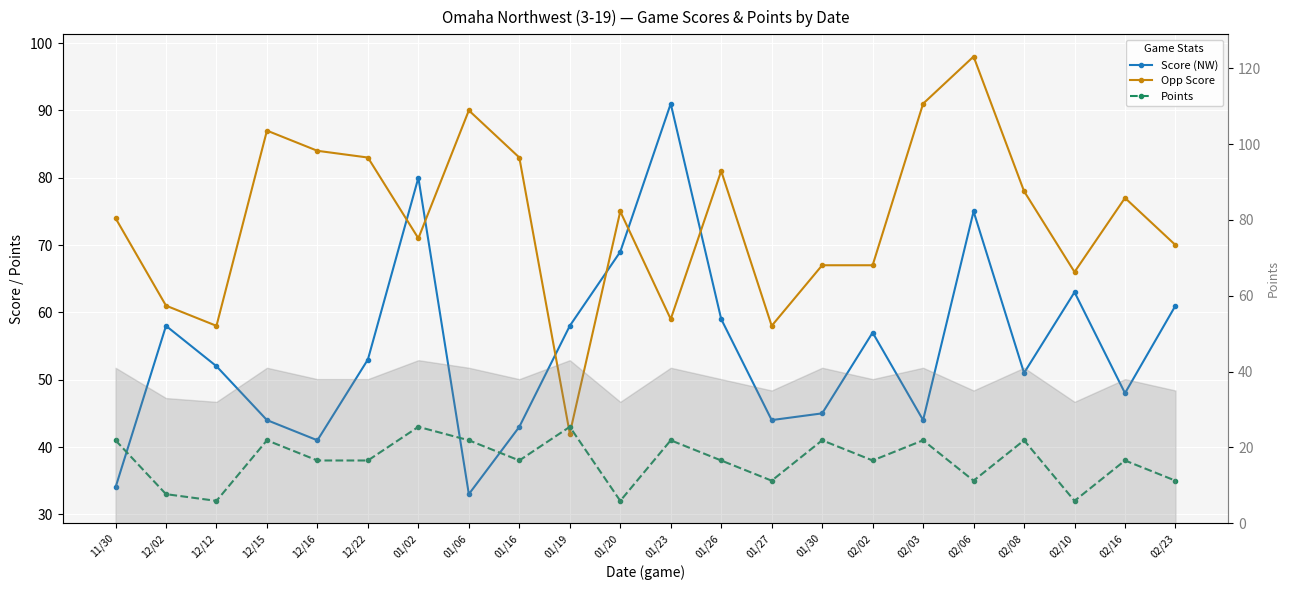

How many distinct data groups are displayed?

3